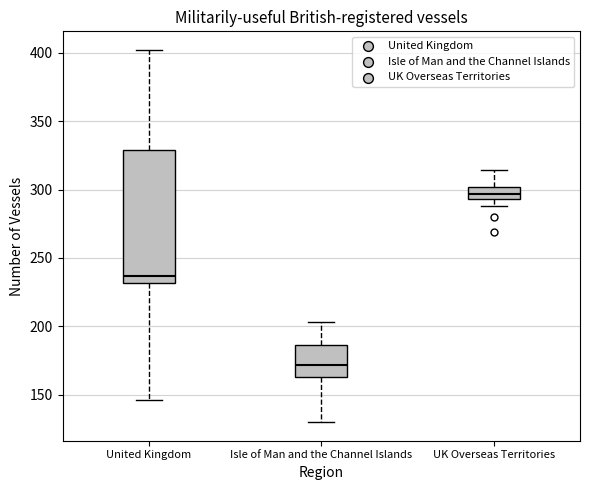

Which box is the tallest, from its lower edge to its upper edge?

United Kingdom